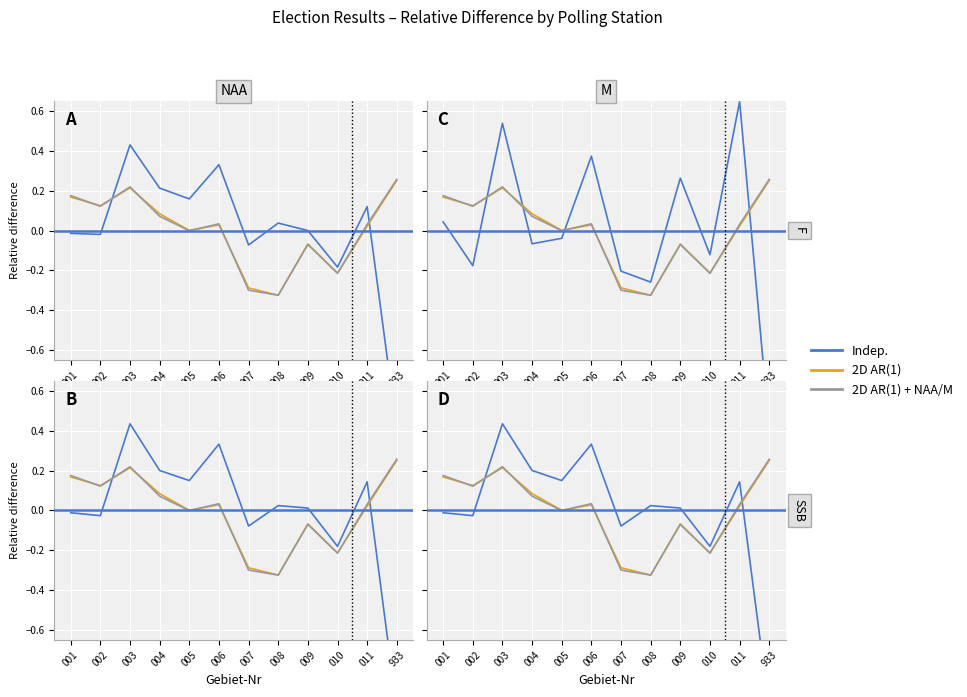

Which series has the largest total across all categories?

2D AR(1)